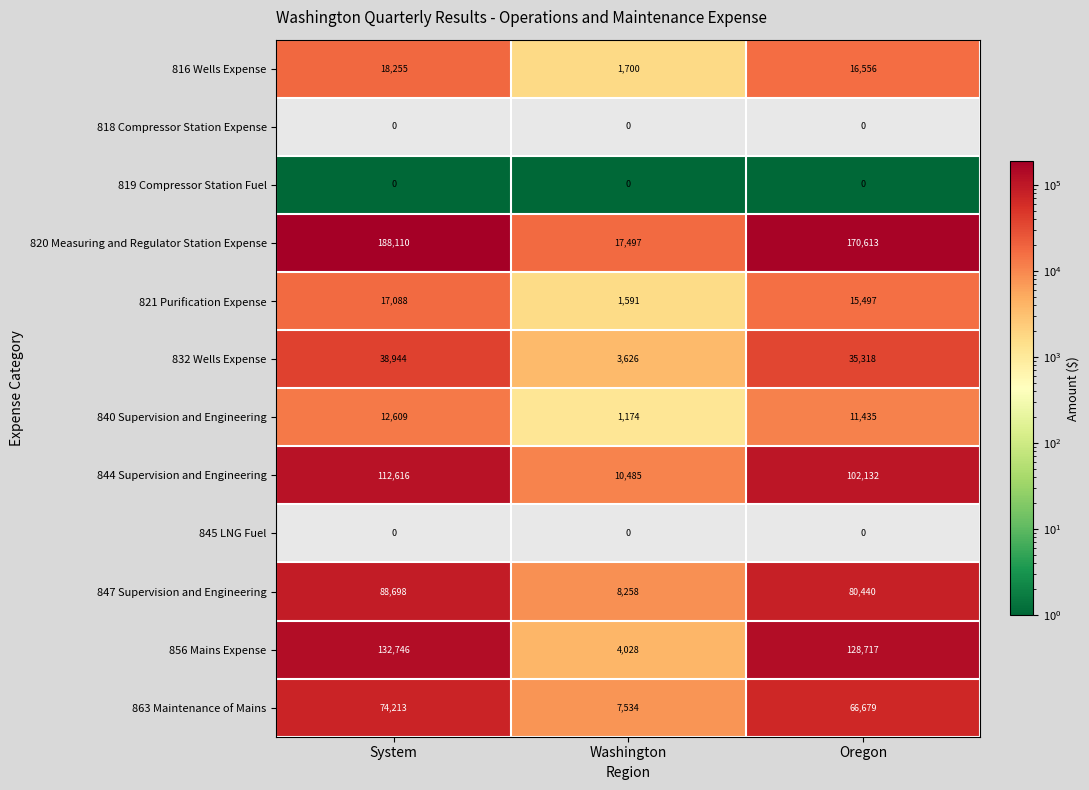

How many distinct data groups are displayed?

12